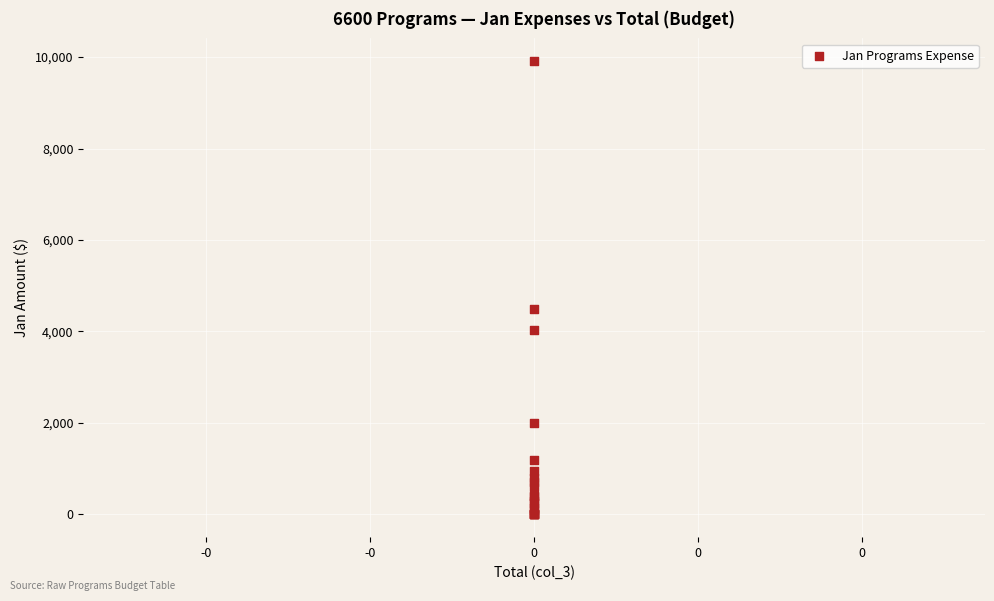

What Y value in the scatter plot is closest to 4955?

4500.0